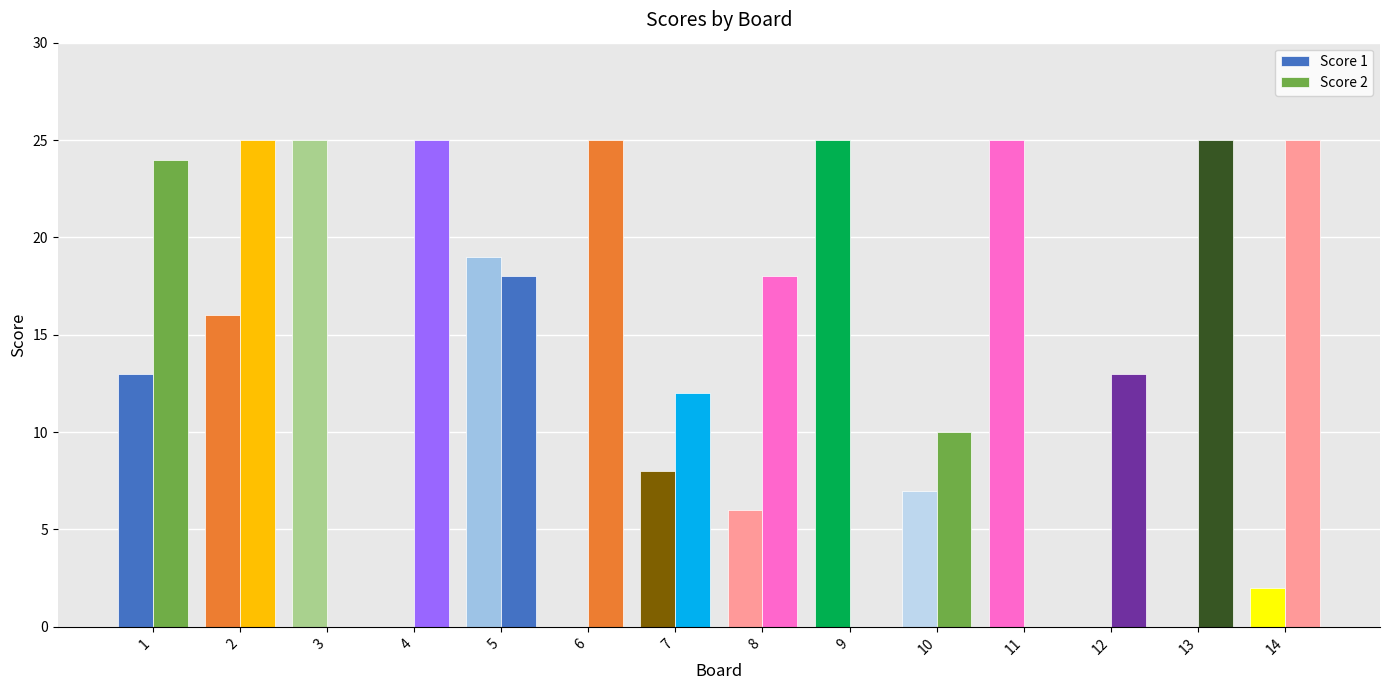

Are the bars horizontal?

No